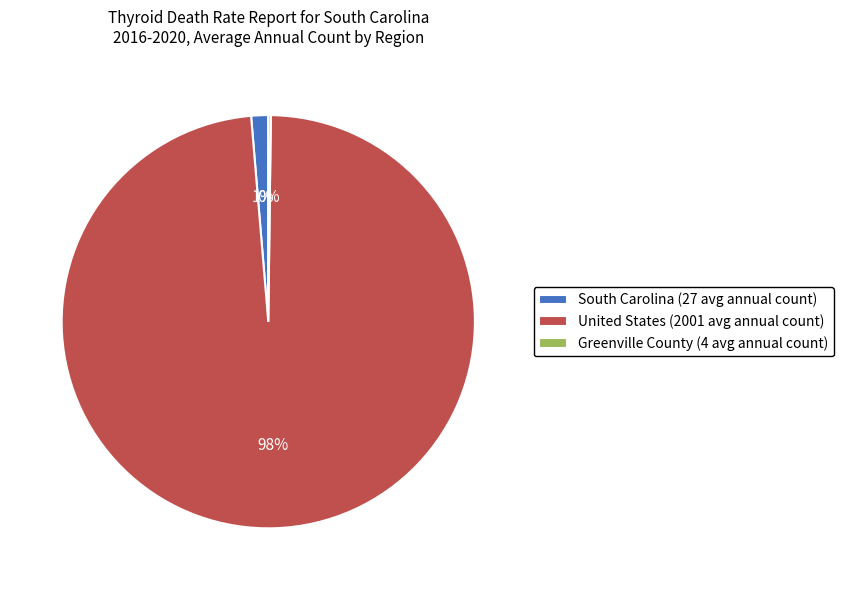

To the nearest percent, what percentage of the pie is South Carolina (27 avg annual count)?

1%